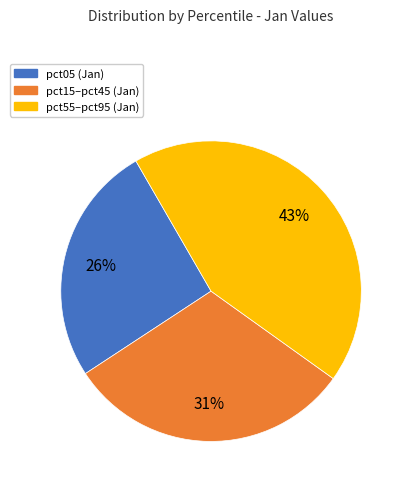

How many segments does this pie chart have?

3